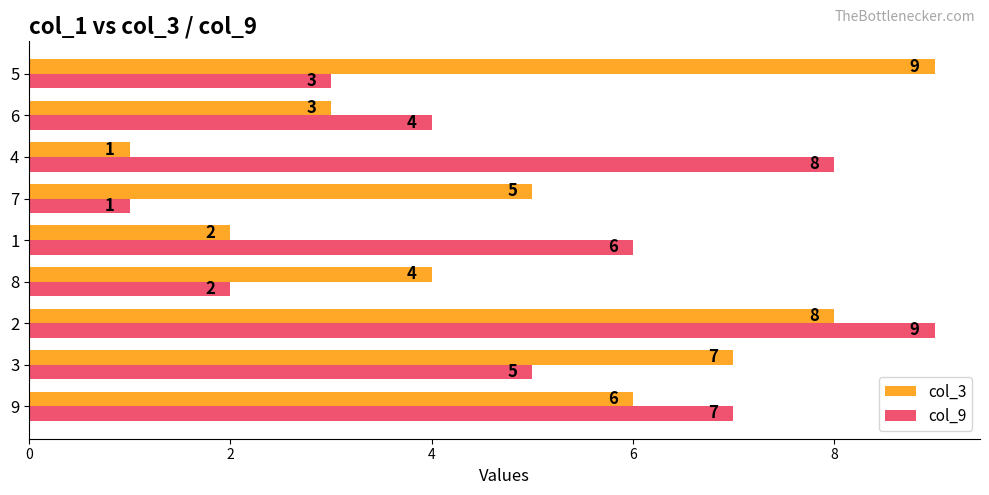

The col_9 series shows 6 at 1. True or false?

True